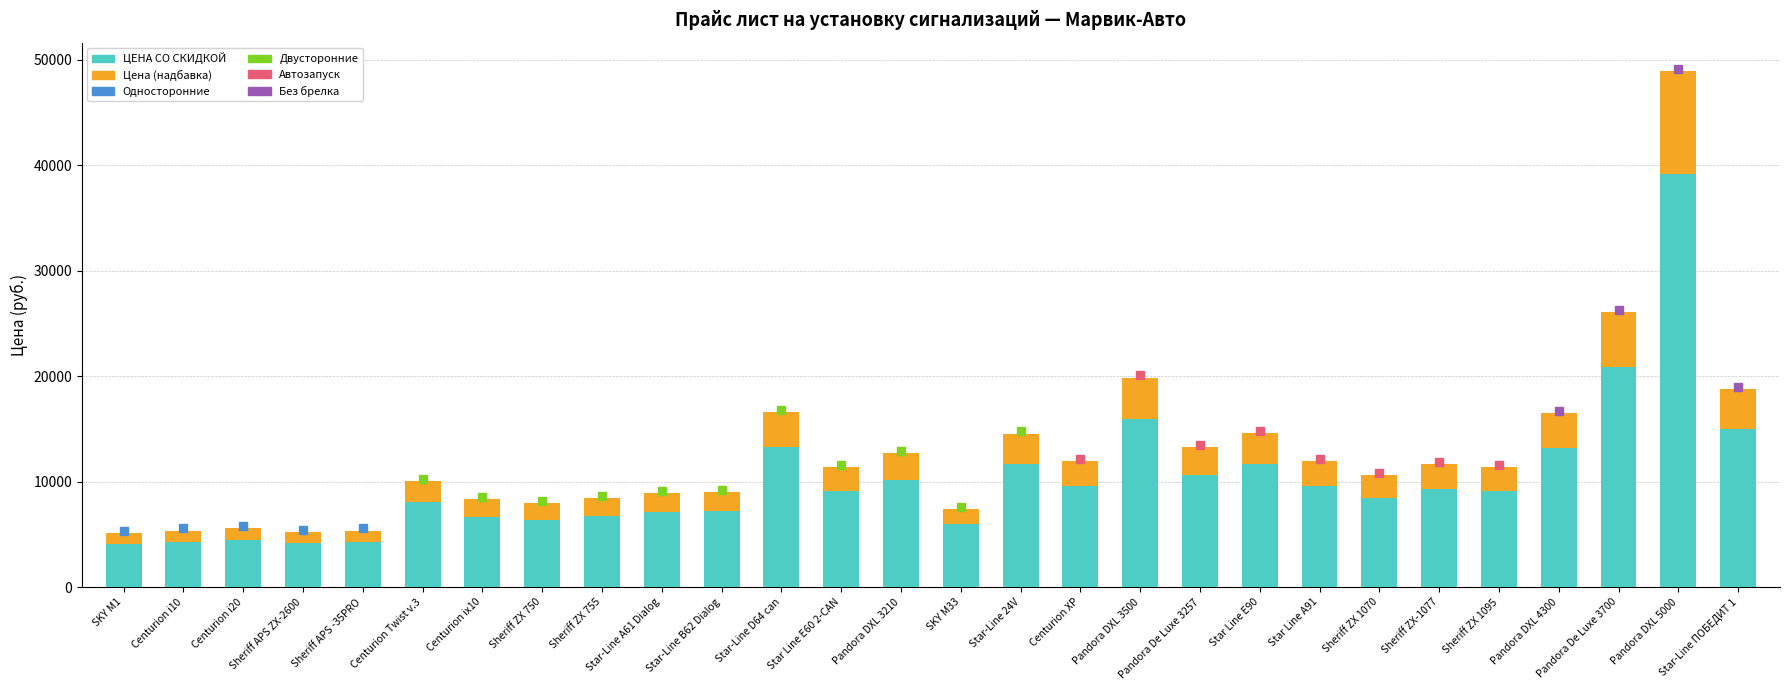

At which category is the sum across all series the highest?

Pandora DXL 5000